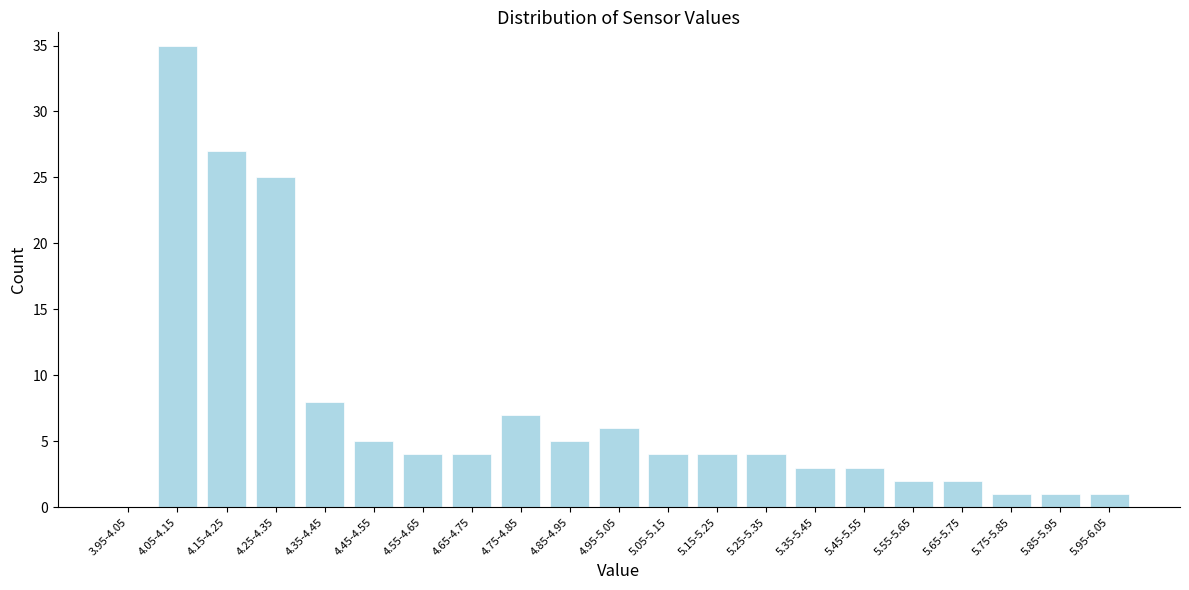

Reading left to right, transcribe all the data shown in this chart.

3.95-4.05=0	4.05-4.15=35	4.15-4.25=27	4.25-4.35=25	4.35-4.45=8	4.45-4.55=5	4.55-4.65=4	4.65-4.75=4	4.75-4.85=7	4.85-4.95=5	4.95-5.05=6	5.05-5.15=4	5.15-5.25=4	5.25-5.35=4	5.35-5.45=3	5.45-5.55=3	5.55-5.65=2	5.65-5.75=2	5.75-5.85=1	5.85-5.95=1	5.95-6.05=1